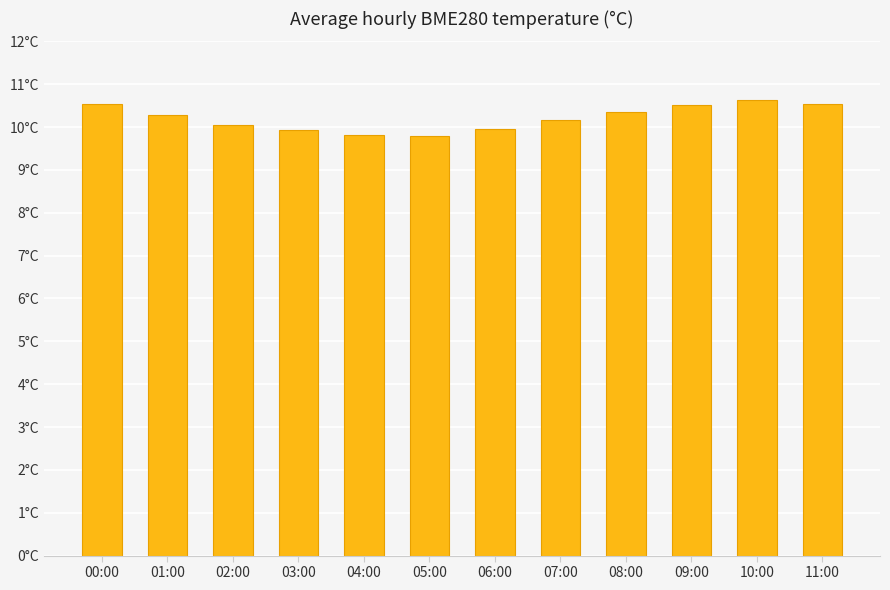

Read the value at 10:00.

10.6